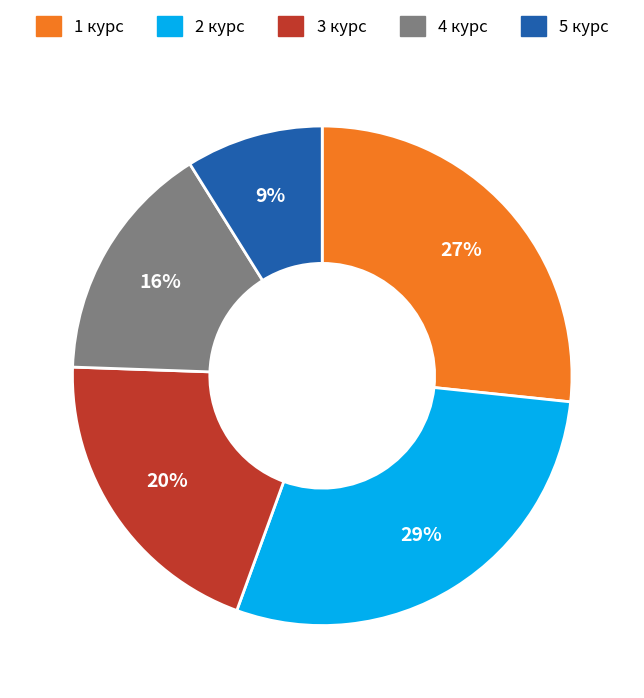

What is the smallest slice in the pie chart?

5 курс